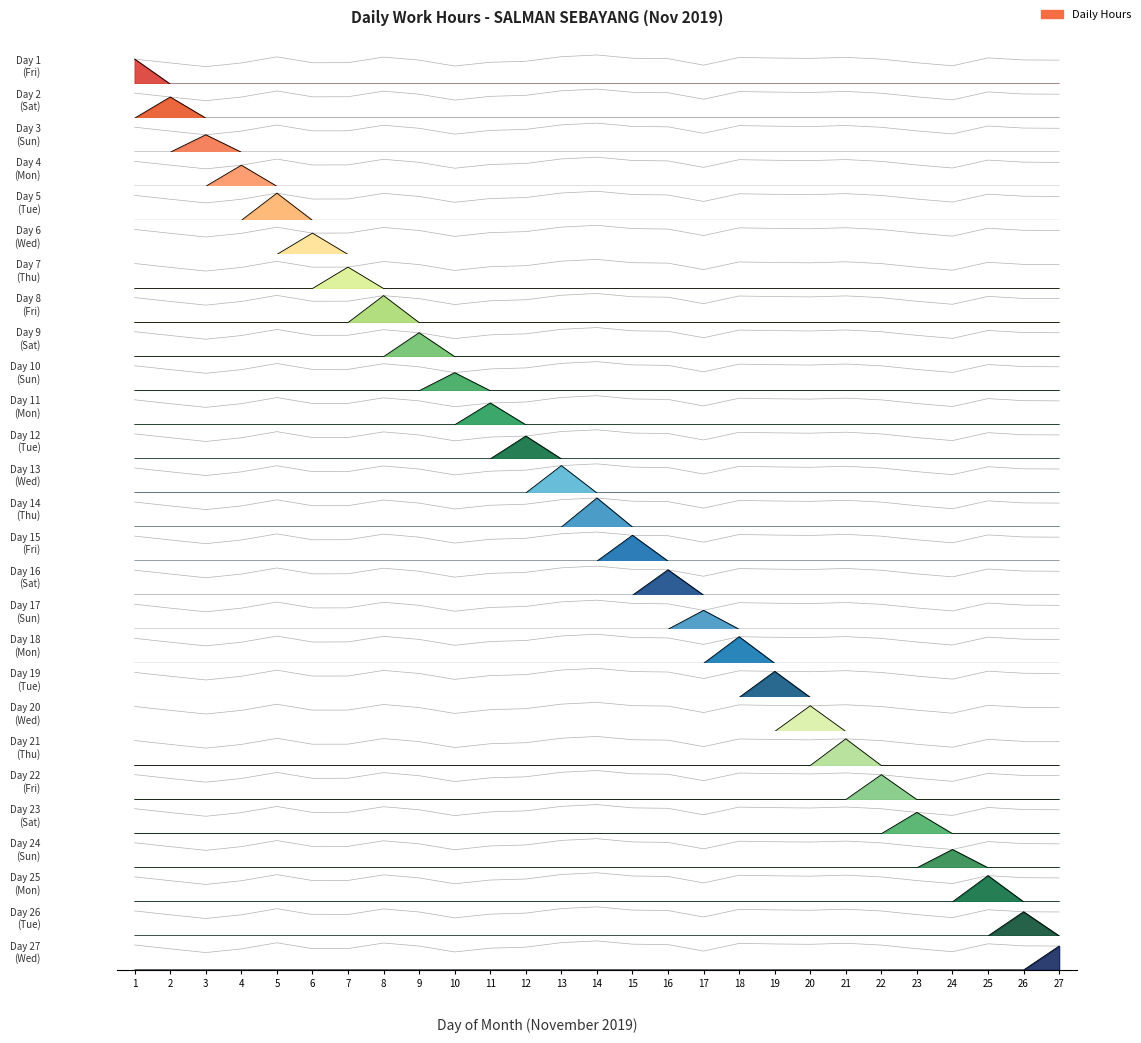

How many points are lower than both their immediate neighbors (excluding endpoints)?

6